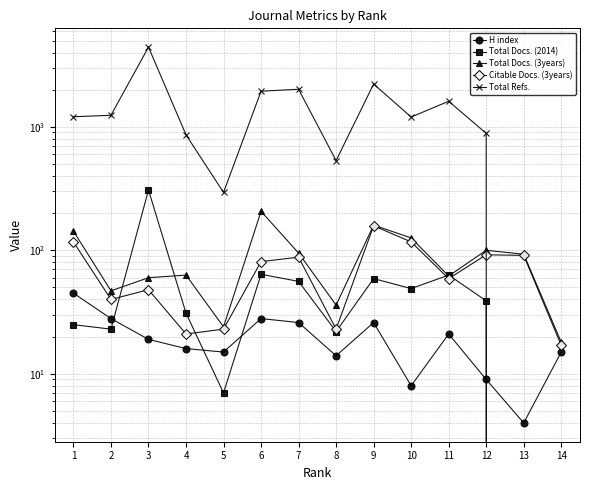

Reading left to right, list all the values displayed in this chart.

H index: 45	28	19	16	15	28	26	14	26	8	21	9	4	15
Total Docs. (2014): 25	23	308	31	7	64	56	22	59	49	63	39	0	0
Total Docs. (3years): 143	47	60	63	24	207	95	36	160	126	62	100	93	18
Citable Docs. (3years): 117	40	48	21	23	81	88	23	158	117	59	92	91	17
Total Refs.: 1207	1241	4422	862	294	1944	2015	533	2223	1201	1611	886	0	0